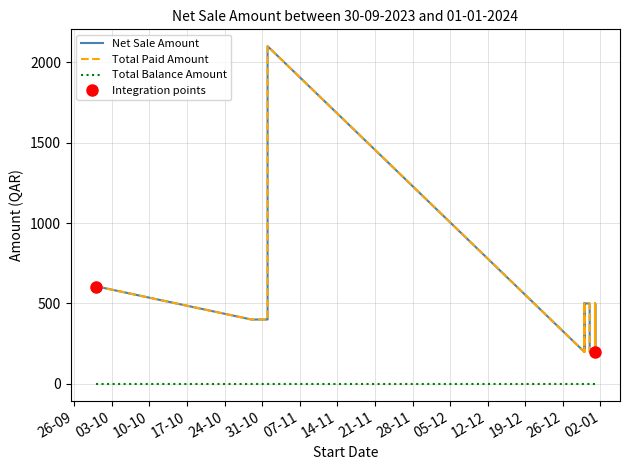

Reading left to right, list all the values displayed in this chart.

Net Sale Amount: 600	600	600	400	400	400	400	400	400	400	400	400	400	400	400	400	400	2100	199	500	500	500	199	500	500	199	199	199	199	500	500	199	500	199	500	199	199	500	500	199
Total Paid Amount: 600	600	600	400	400	400	400	400	400	400	400	400	400	400	400	400	400	2100	199	500	500	500	199	500	500	199	199	199	199	500	500	199	500	199	500	199	199	500	500	199
Total Balance Amount: 0	0	0	0	0	0	0	0	0	0	0	0	0	0	0	0	0	0	0	0	0	0	0	0	0	0	0	0	0	0	0	0	0	0	0	0	0	0	0	0